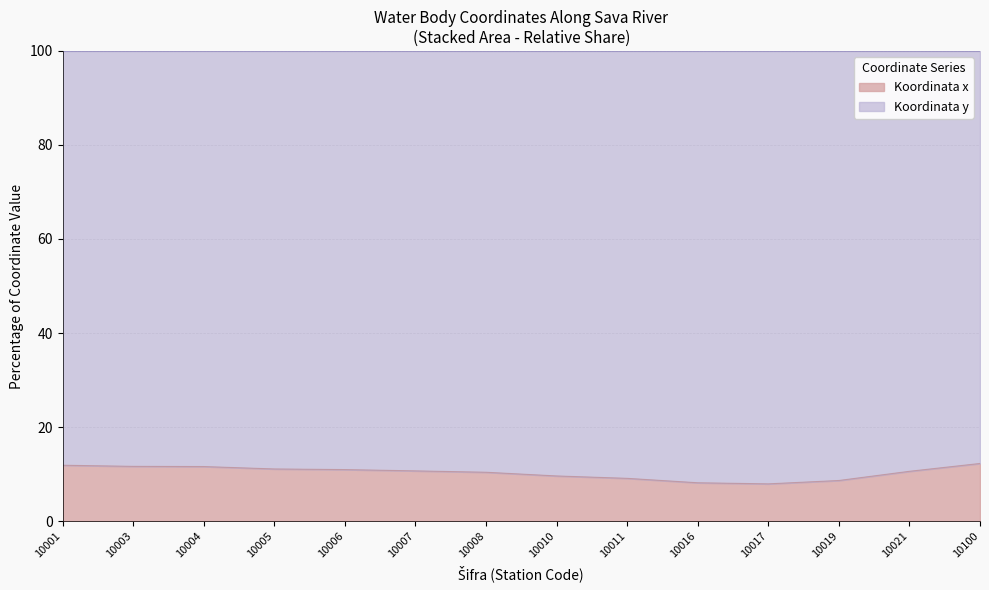

What is the value of the 1st point from the left?

11.9